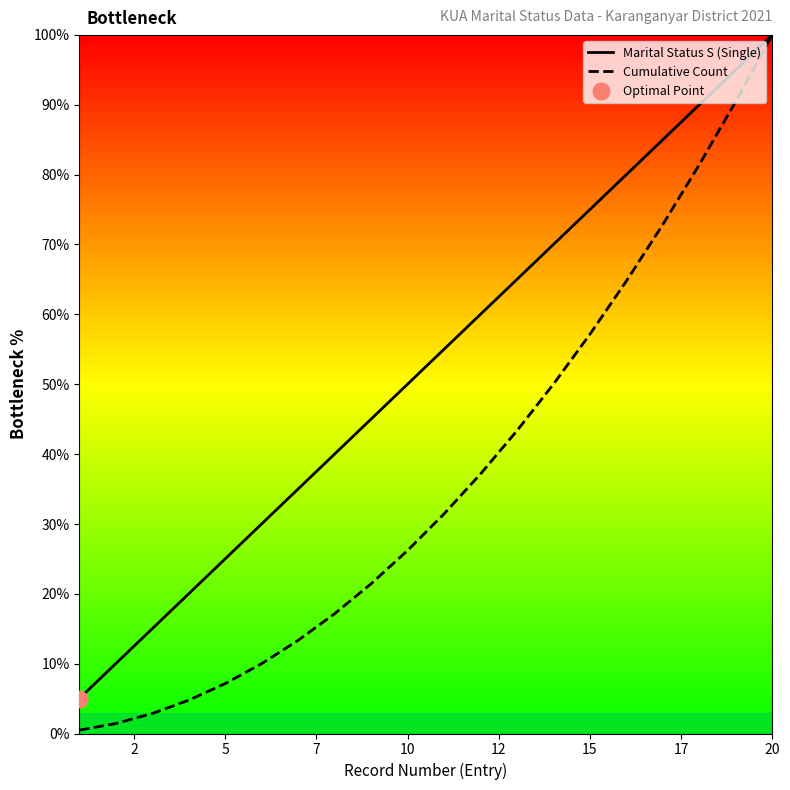

What is the greatest value displayed?

100.0